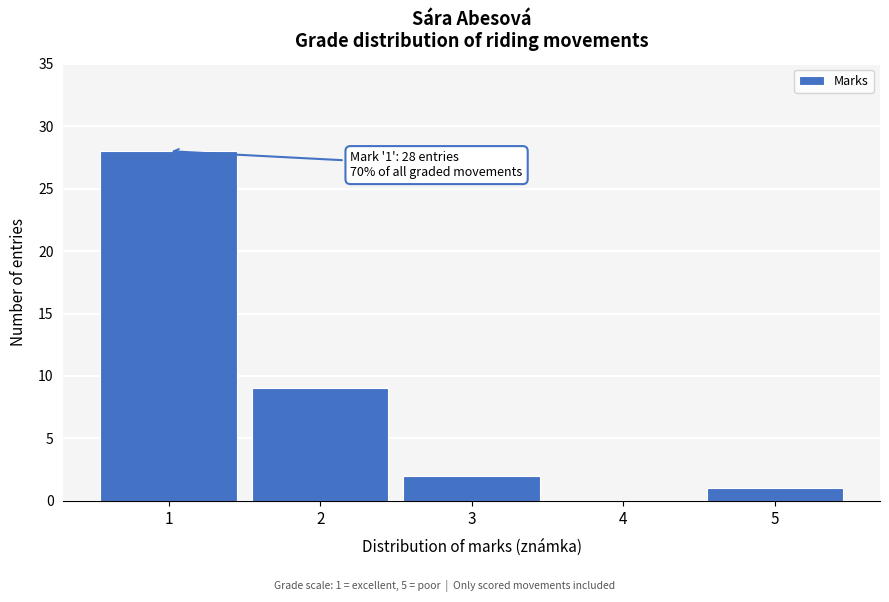

Over which range of the x-axis is the bar tallest?

0.5 to 1.5